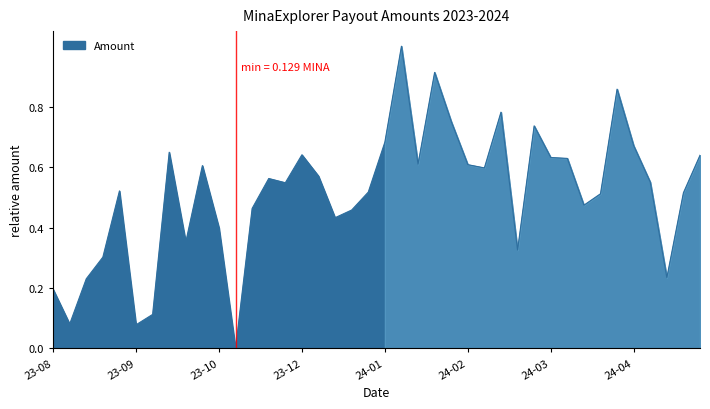

What is the greatest value displayed?

1.0